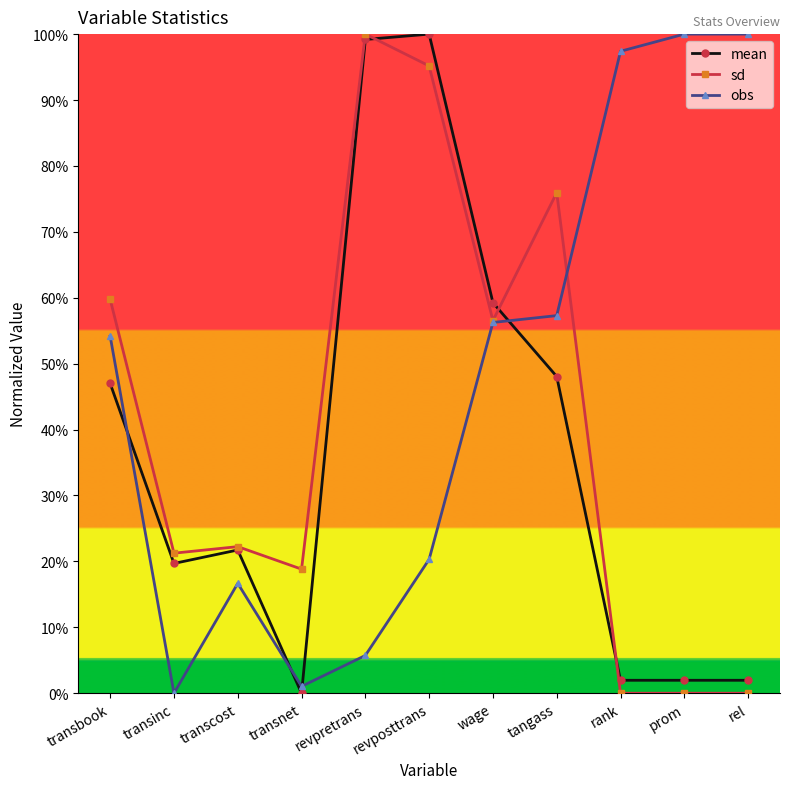

Between which two adjacent categories do mean and obs first intersect?

transbook and transinc